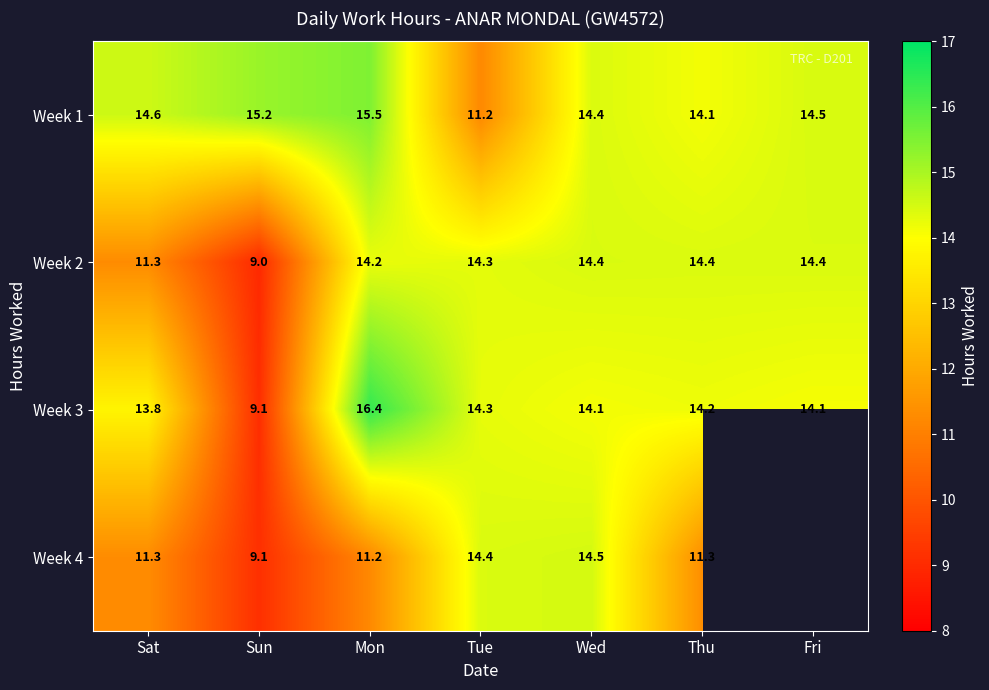

Rank the categories by Week 1 value from lowest to highest.

Tue, Thu, Wed, Fri, Sat, Sun, Mon